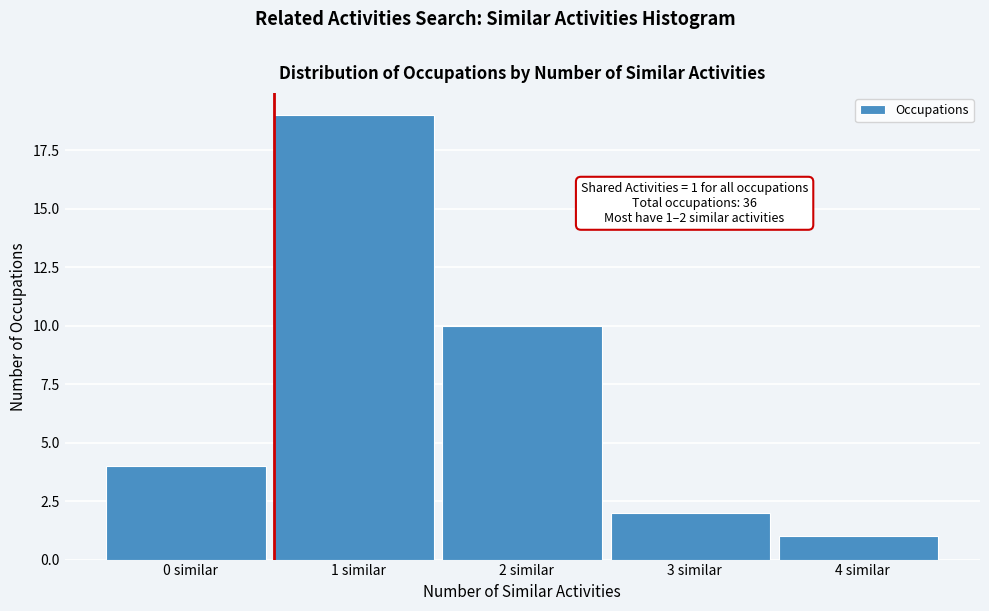

Reading right to left, what are all the values shown in this chart?

1	2	10	19	4